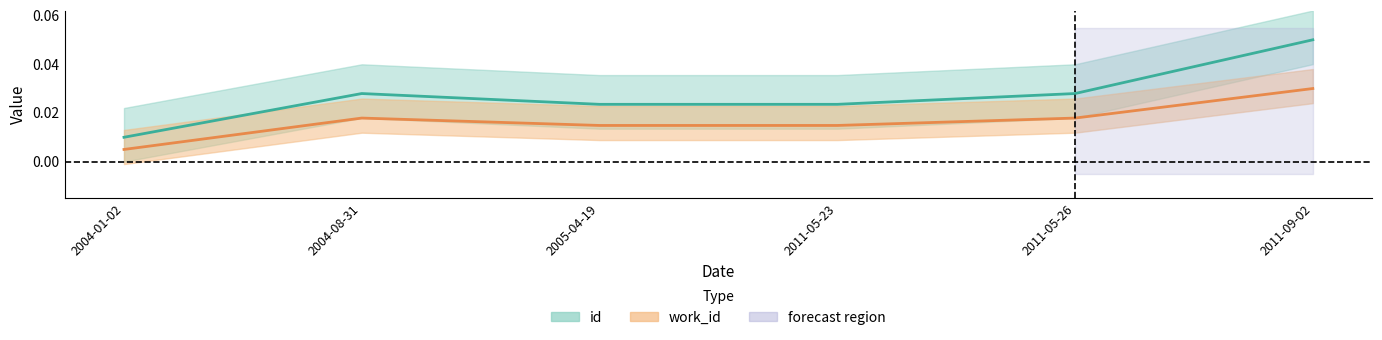

The value of work_id at 2011-09-02 is 0.0. True or false?

True